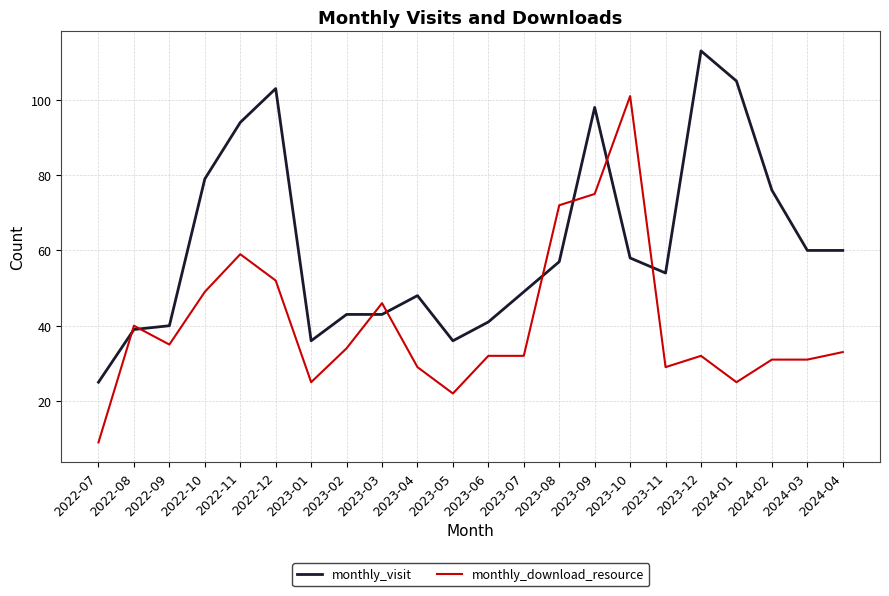

Read the monthly_visit value at 2023-11.

54